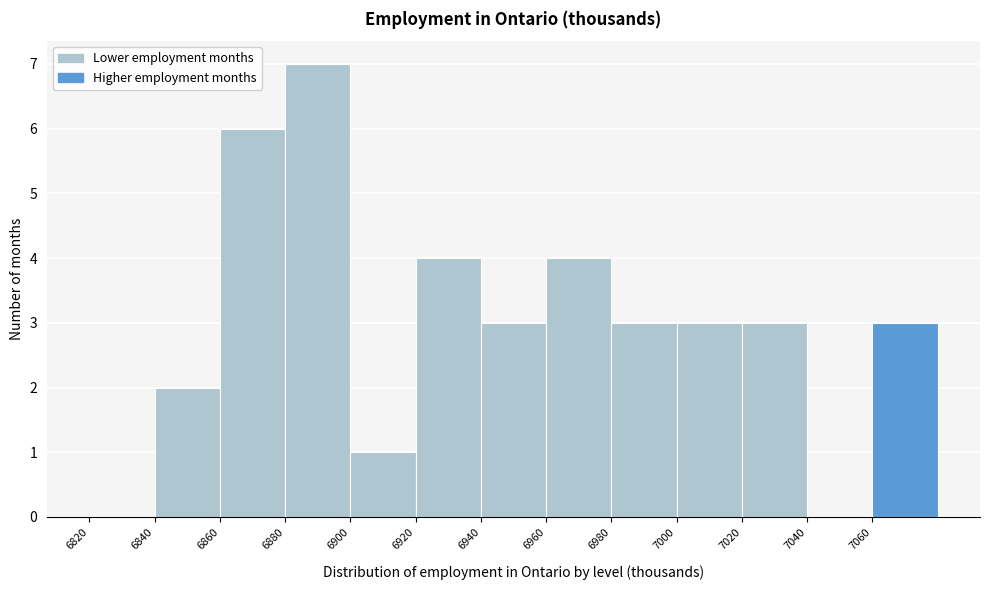

Which range on the x-axis has the tallest bar?

6880 to 6900